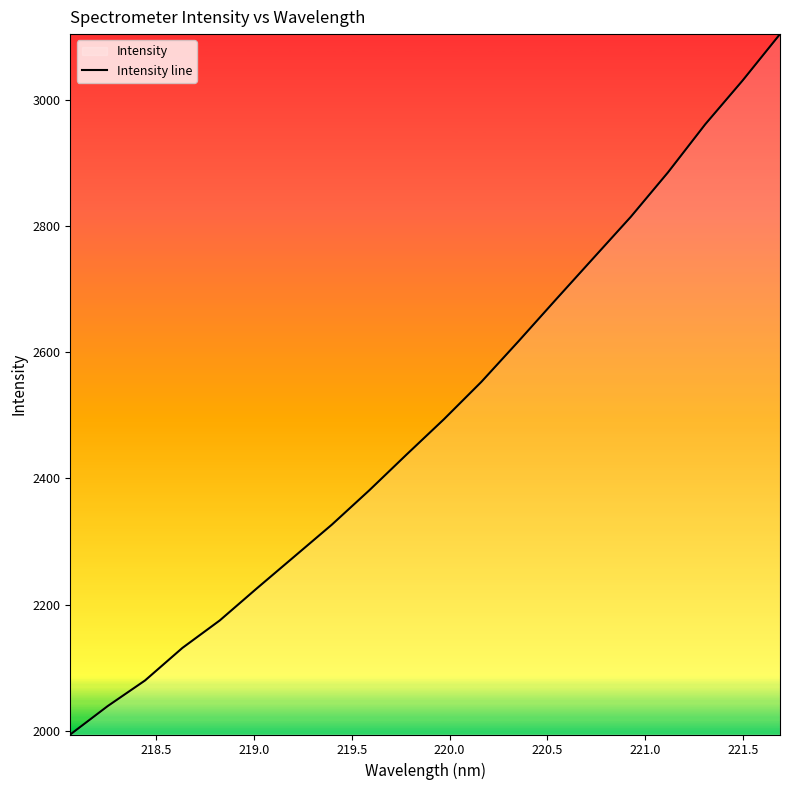

What is the smallest value displayed?

1993.8